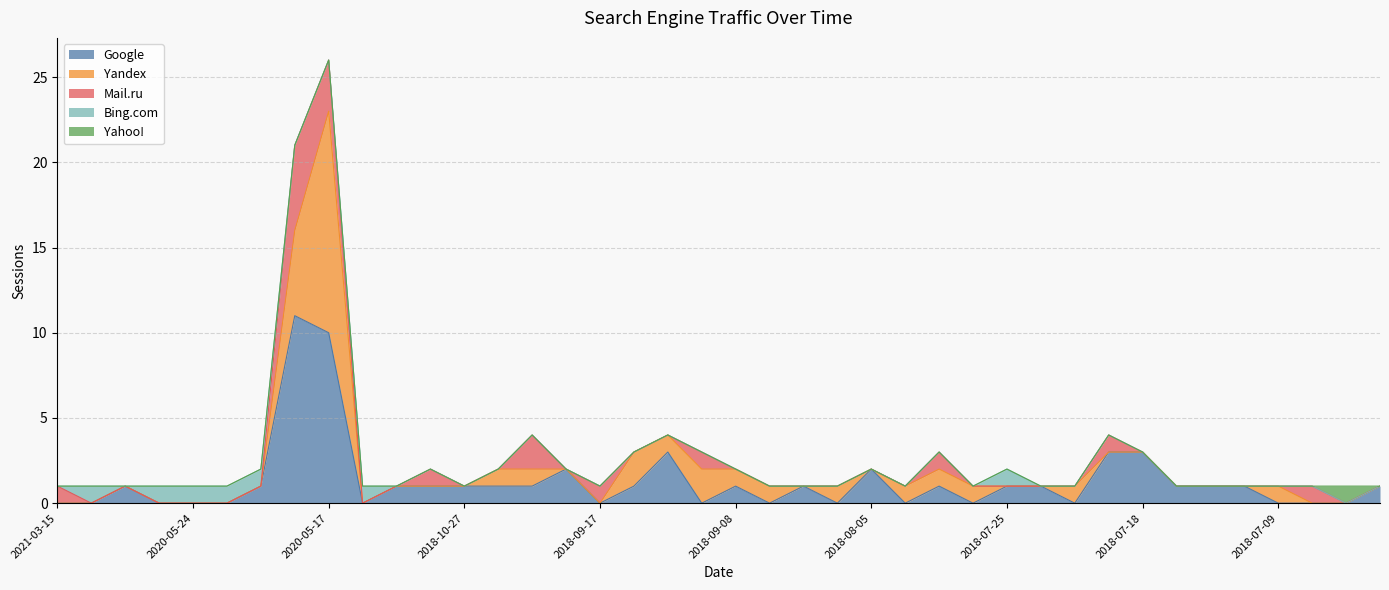

Which series changed the most between 2018-07-29 and 2018-07-07?

Yandex